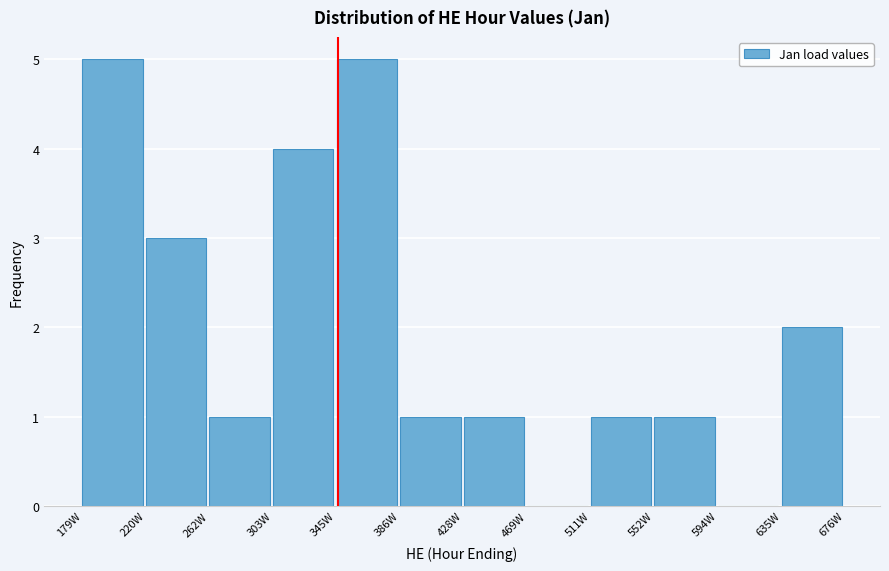

Reading left to right, list every bar in this chart as the range it spans on the x-axis followed by its height. Neither the bar edges nor the heights are printed on the chart, so give them approximately, as read against the axes.

180 to 220: 5
220 to 260: 3
260 to 305: 1
305 to 345: 4
345 to 385: 5
385 to 430: 1
430 to 470: 1
470 to 510: 0
510 to 550: 1
550 to 595: 1
595 to 635: 0
635 to 675: 2